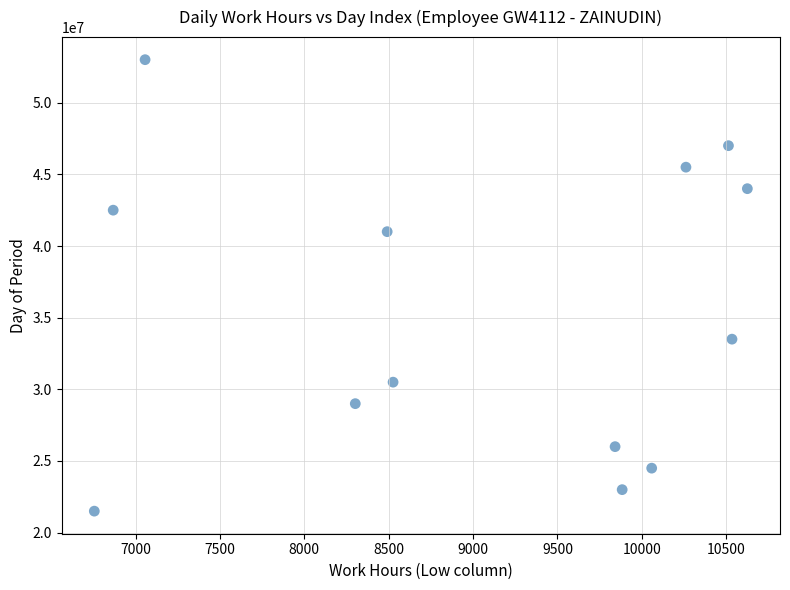

What is the range of Y values (max minus min)?

31500000